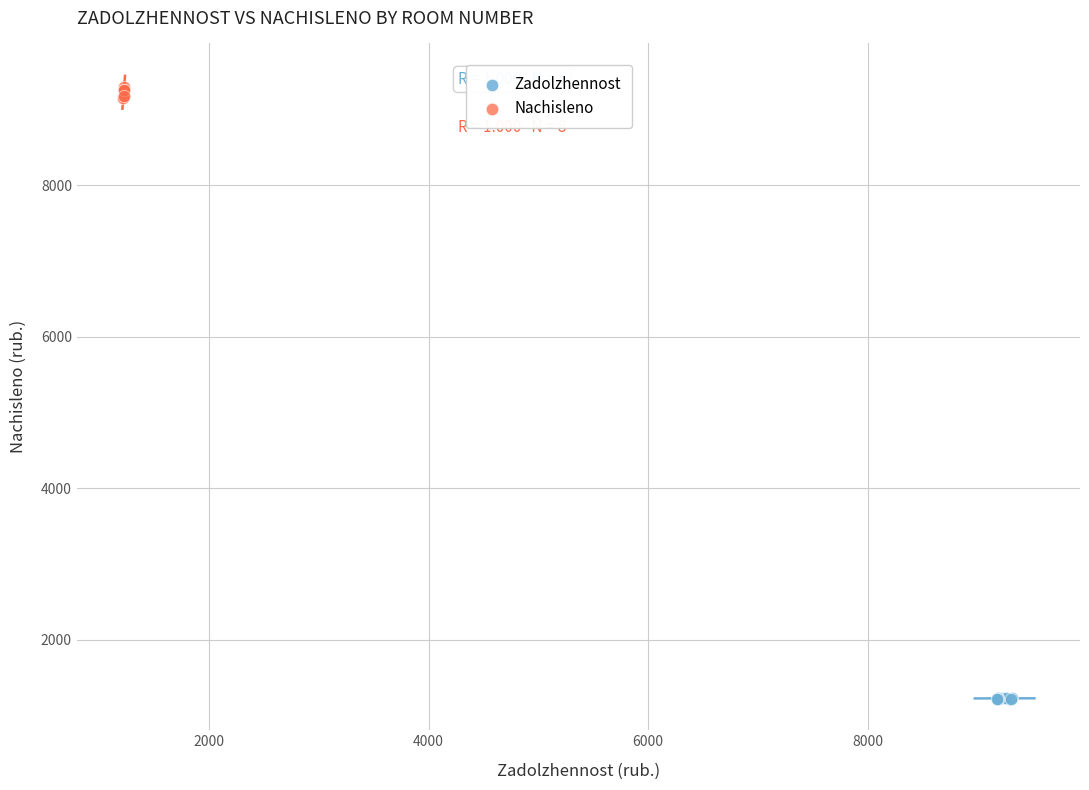

Which series has the widest spread of Y values?

Nachisleno